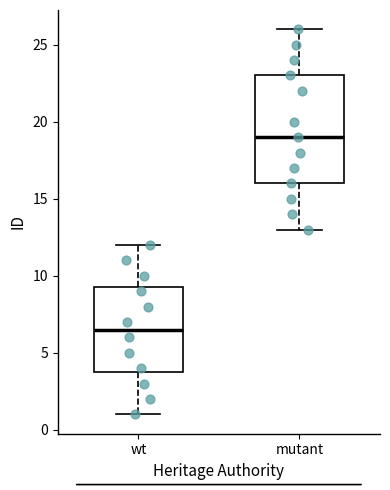

Where does the median line of the box for mutant sit on the y-axis? The values are not printed on the chart, so give them approximately, as read against the axis.

19.0